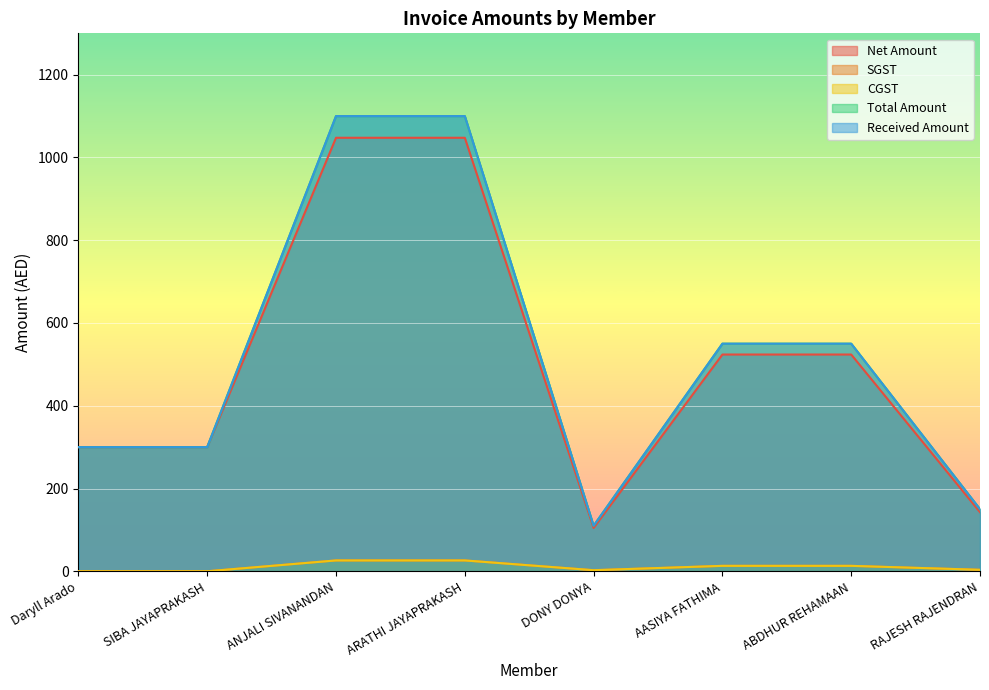

True or false: Received Amount and SGST cross at least once.

False